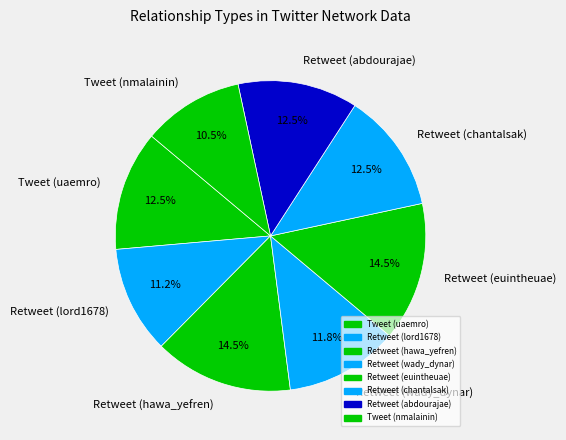

What is the ratio of the value at Tweet (nmalainin) to the value at Retweet (euintheuae)?

0.7